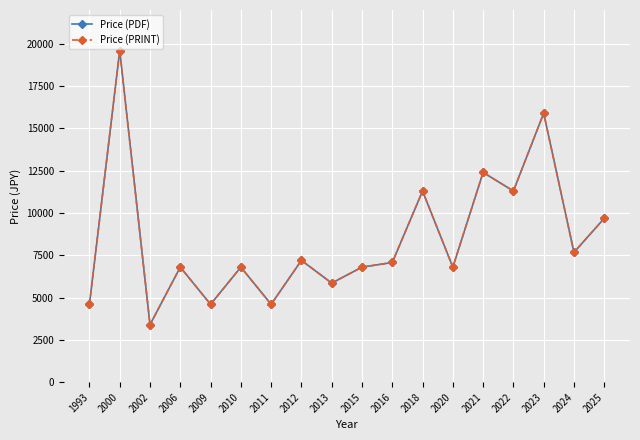

Where is the first local minimum for Price (PRINT)?

2002